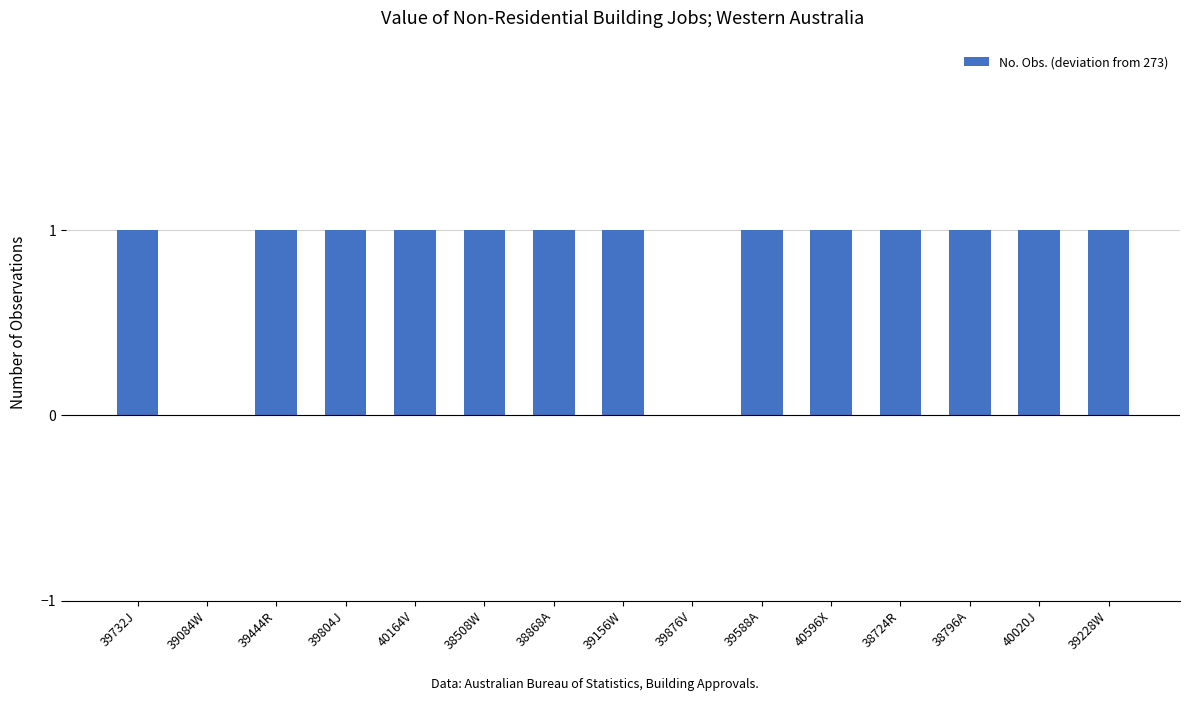

How many data points does each series have?

15